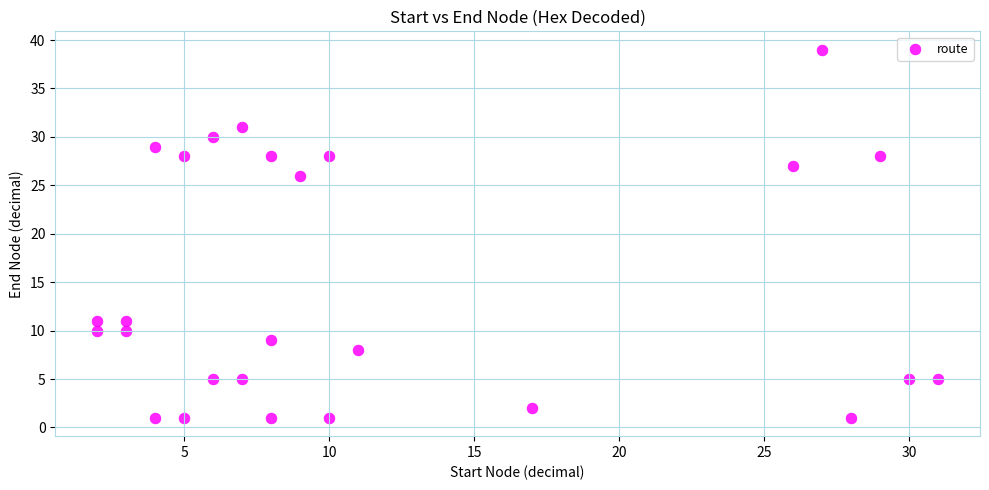

What Y value in the scatter plot is closest to 20?

26